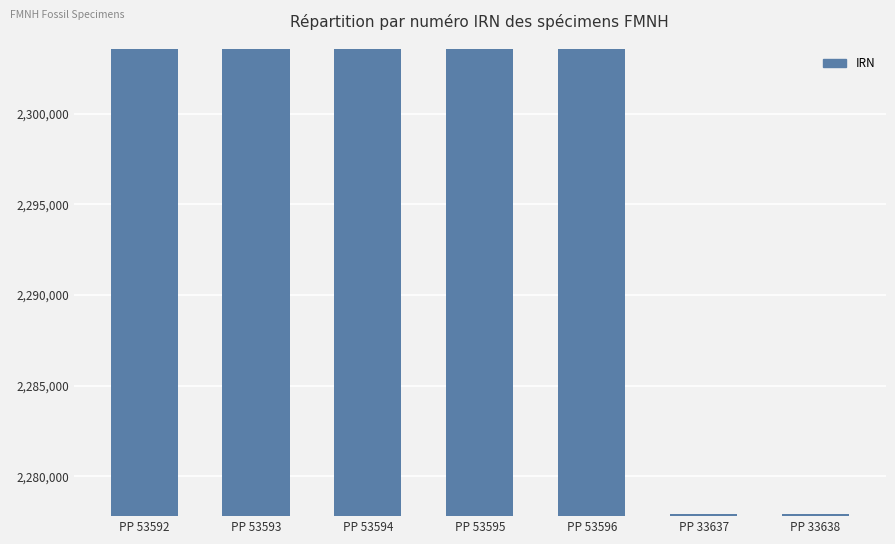

How many series are shown in this chart?

1